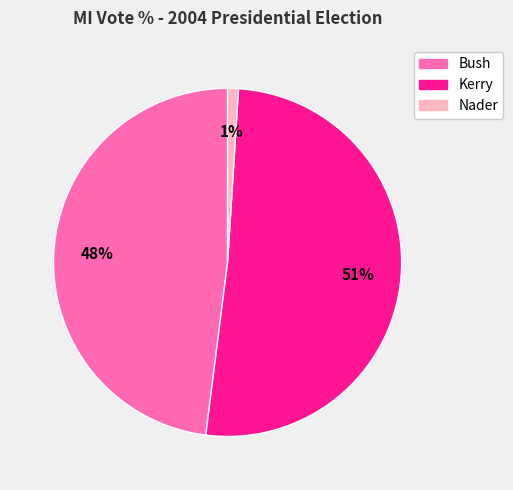

Count the number of slices in the pie.

3